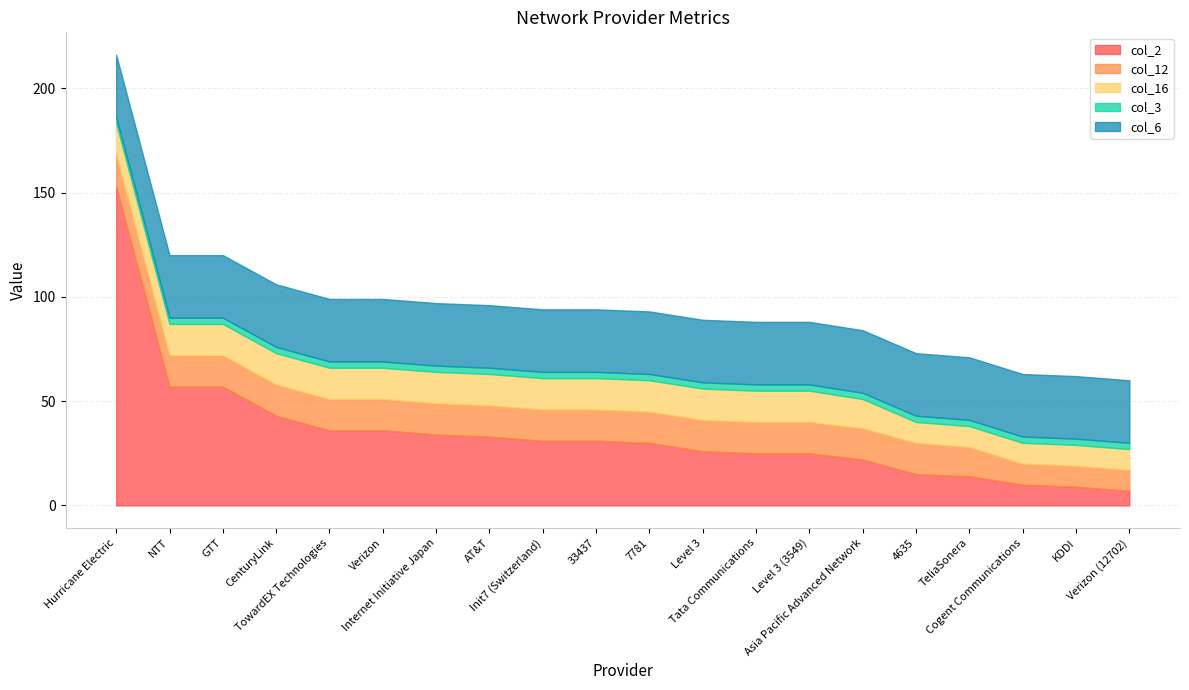

Which series has the widest spread of values?

col_2